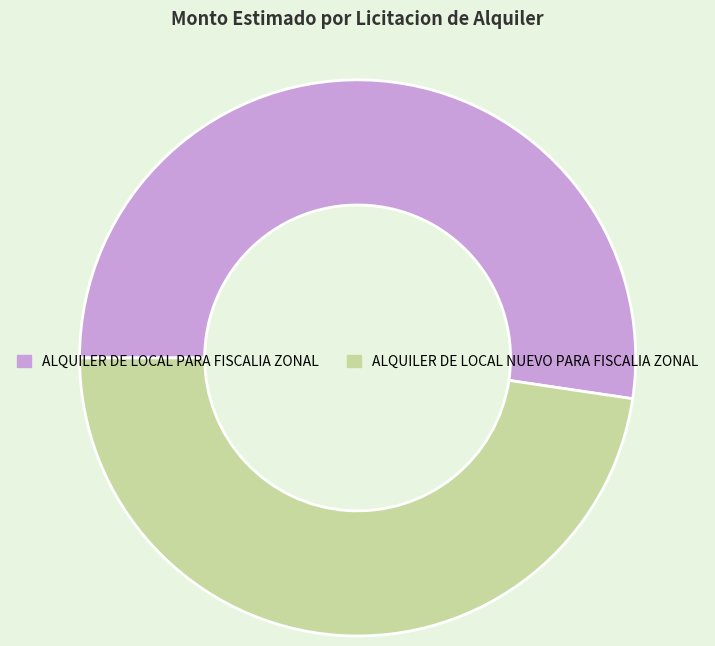

Is the sum of ALQUILER DE LOCAL PARA FISCALIA ZONAL and ALQUILER DE LOCAL NUEVO PARA FISCALIA ZONAL greater than half?

Yes